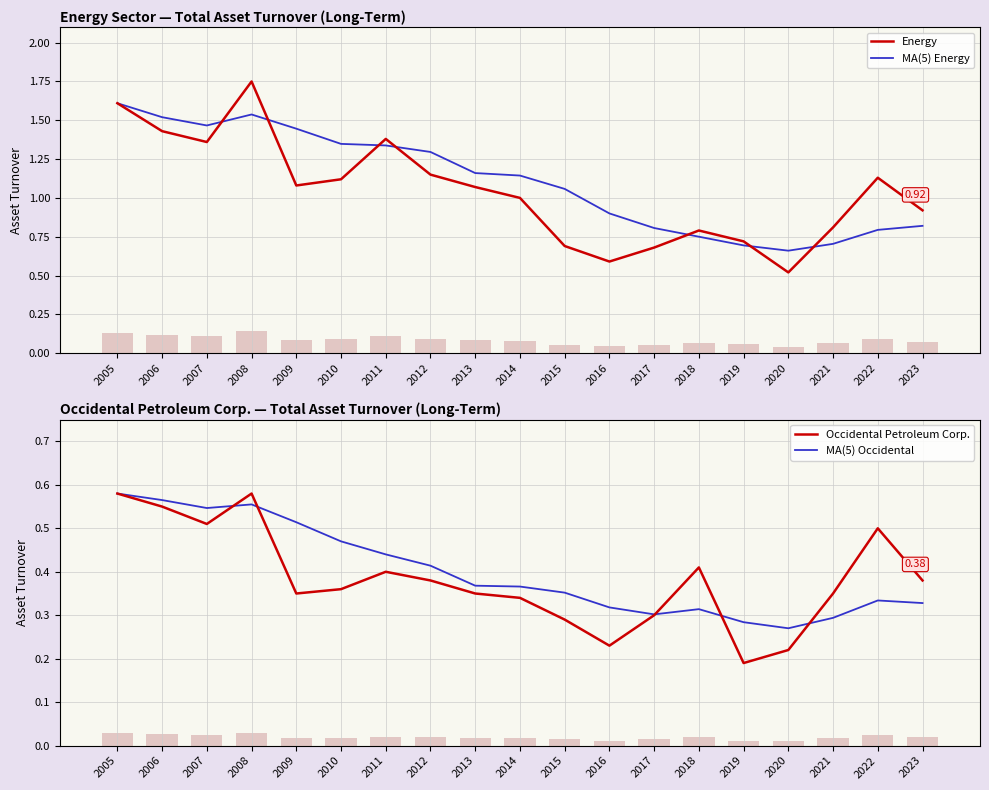

At which category does the chart reach its peak across all series?

2008